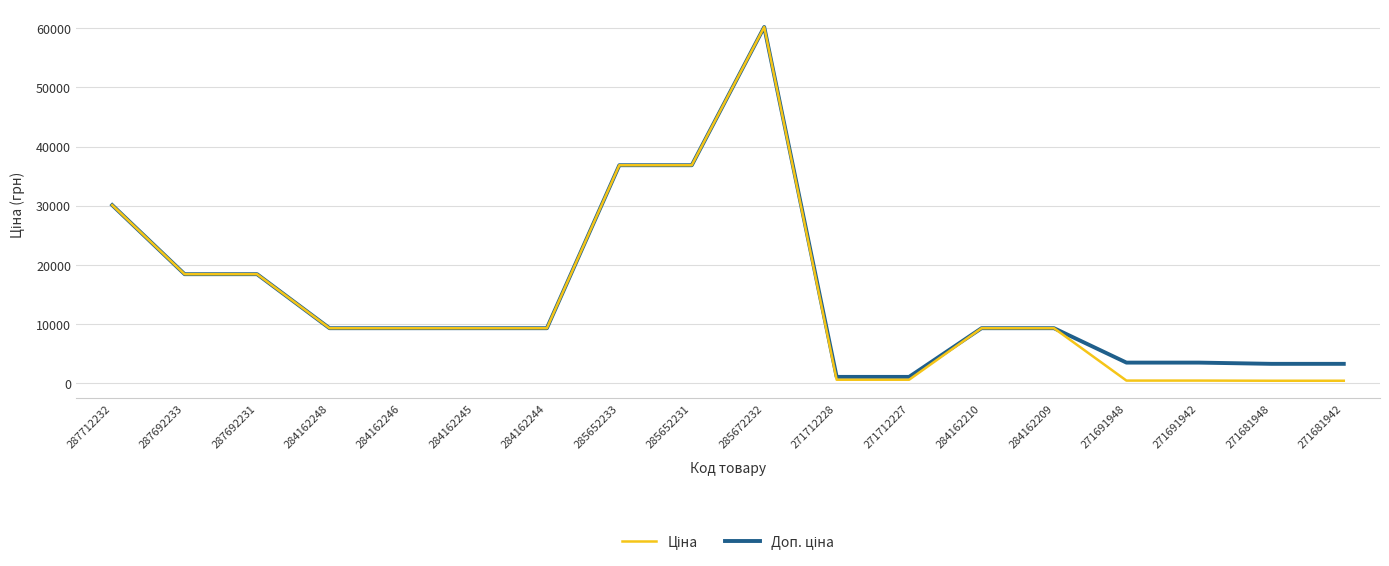

What is the maximum value shown in the chart?

60205.6